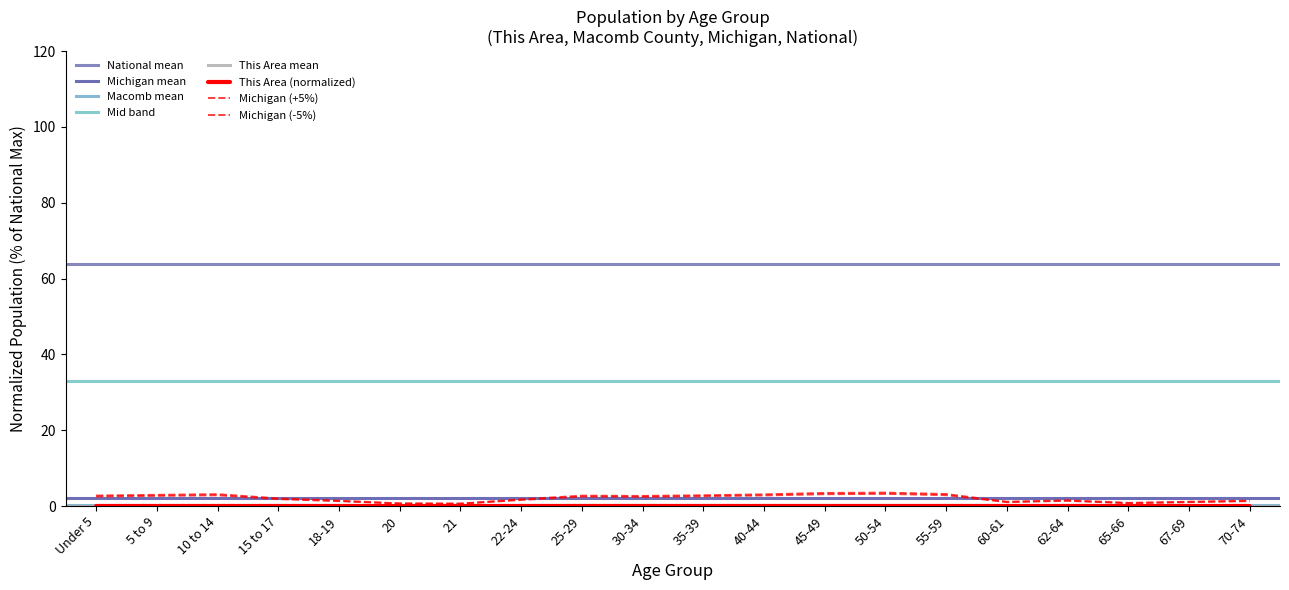

Reading left to right, extract all data points from this chart.

This Area: Under 5=0.0	5 to 9=0.0	10 to 14=0.0	15 to 17=0.0	18-19=0.0	20=0.0	21=0.0	22-24=0.0	25-29=0.0	30-34=0.0	35-39=0.0	40-44=0.0	45-49=0.0	50-54=0.0	55-59=0.0	60-61=0.0	62-64=0.0	65-66=0.0	67-69=0.0	70-74=0.0
Macomb County: Under 5=2.5	5 to 9=2.7	10 to 14=2.8	15 to 17=1.8	18-19=1.3	20=0.6	21=0.6	22-24=1.6	25-29=2.5	30-34=2.4	35-39=2.6	40-44=2.8	45-49=3.1	50-54=3.2	55-59=2.9	60-61=1.0	62-64=1.4	65-66=0.7	67-69=1.0	70-74=1.3
Michigan: Under 5=2.8	5 to 9=2.9	10 to 14=3.1	15 to 17=2.0	18-19=1.4	20=0.7	21=0.6	22-24=1.8	25-29=2.7	30-34=2.7	35-39=2.8	40-44=3.1	45-49=3.4	50-54=3.5	55-59=3.2	60-61=1.1	62-64=1.5	65-66=0.8	67-69=1.1	70-74=1.4